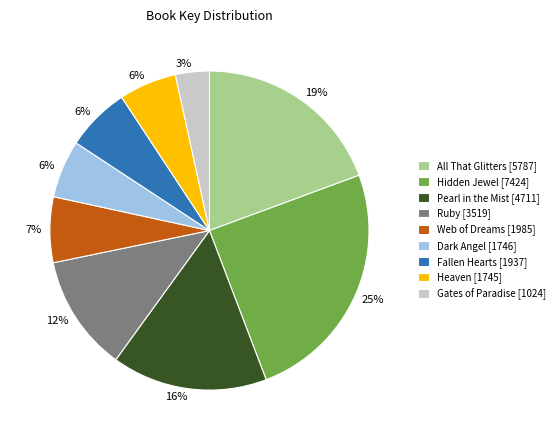

To the nearest percent, what percentage of the pie is Gates of Paradise?

3%